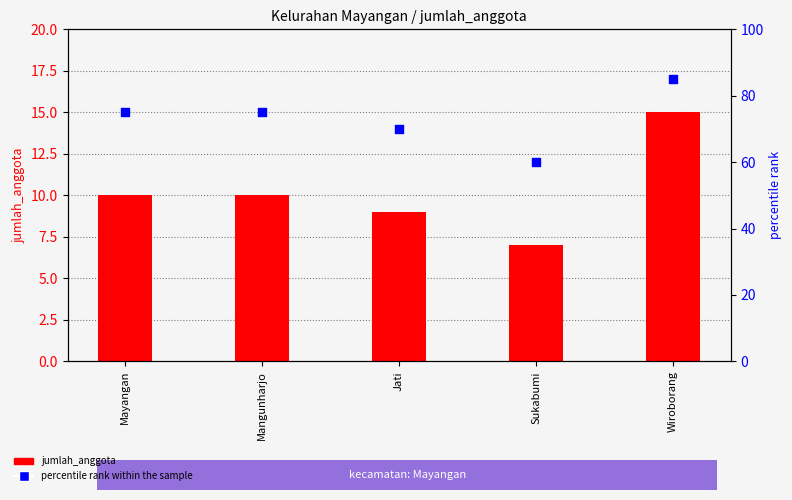

Is the value of percentile rank within the sample at Jati greater than the value of jumlah_anggota at Sukabumi?

Yes